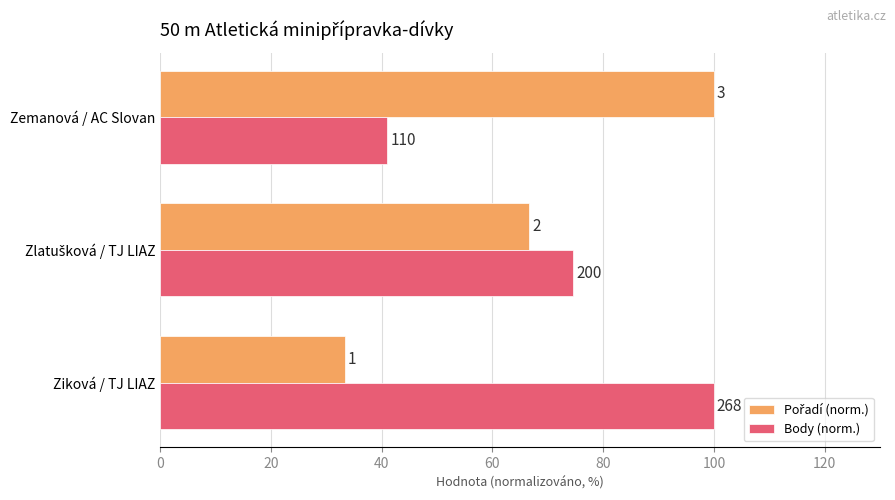

Which series has the largest range (max minus min)?

Pořadí (norm.)